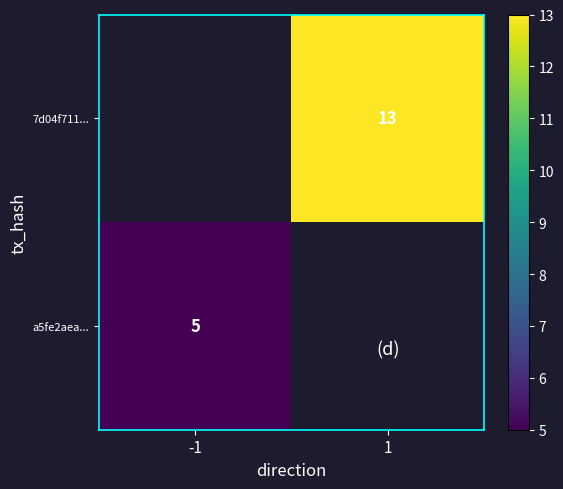

The 7d04f711... series shows 13 at 1. True or false?

True